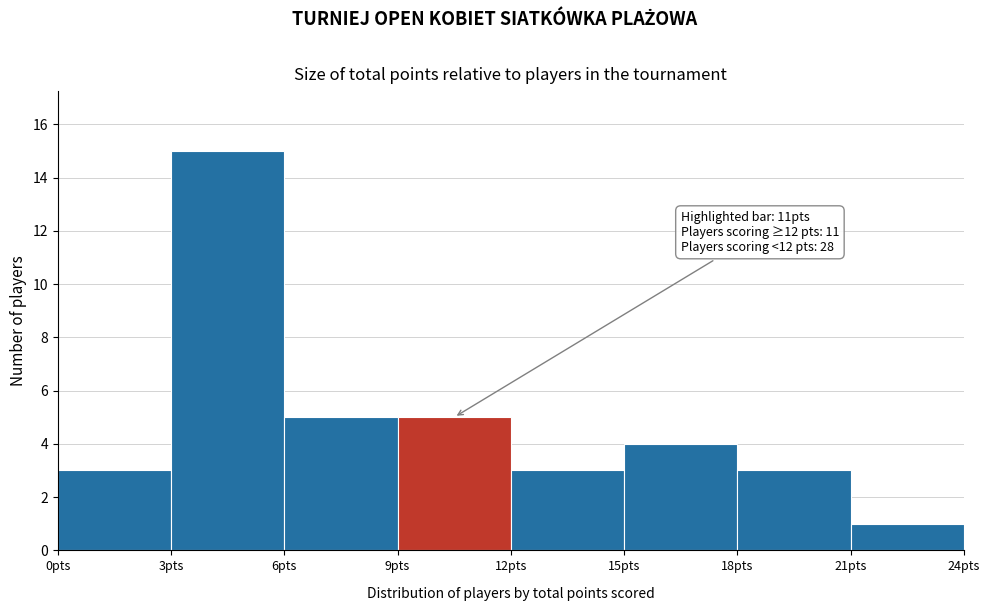

Over which range of the x-axis is the bar tallest?

3 to 6